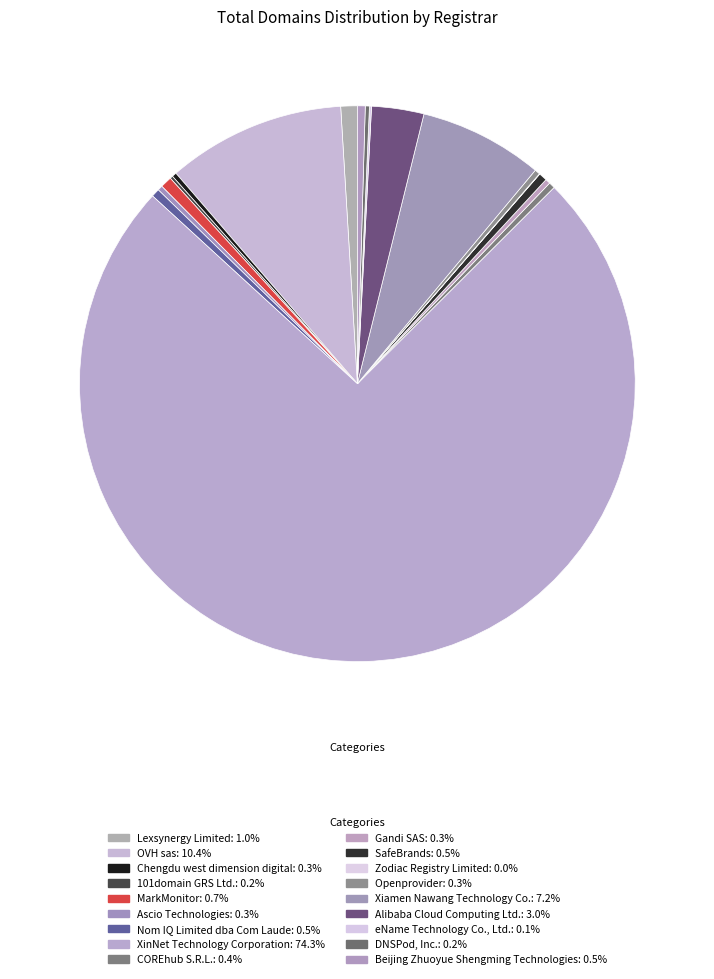

To the nearest percent, what is the difference between the Xiamen Nawang Technology Co. and DNSPod, Inc. slice percentages?

7%